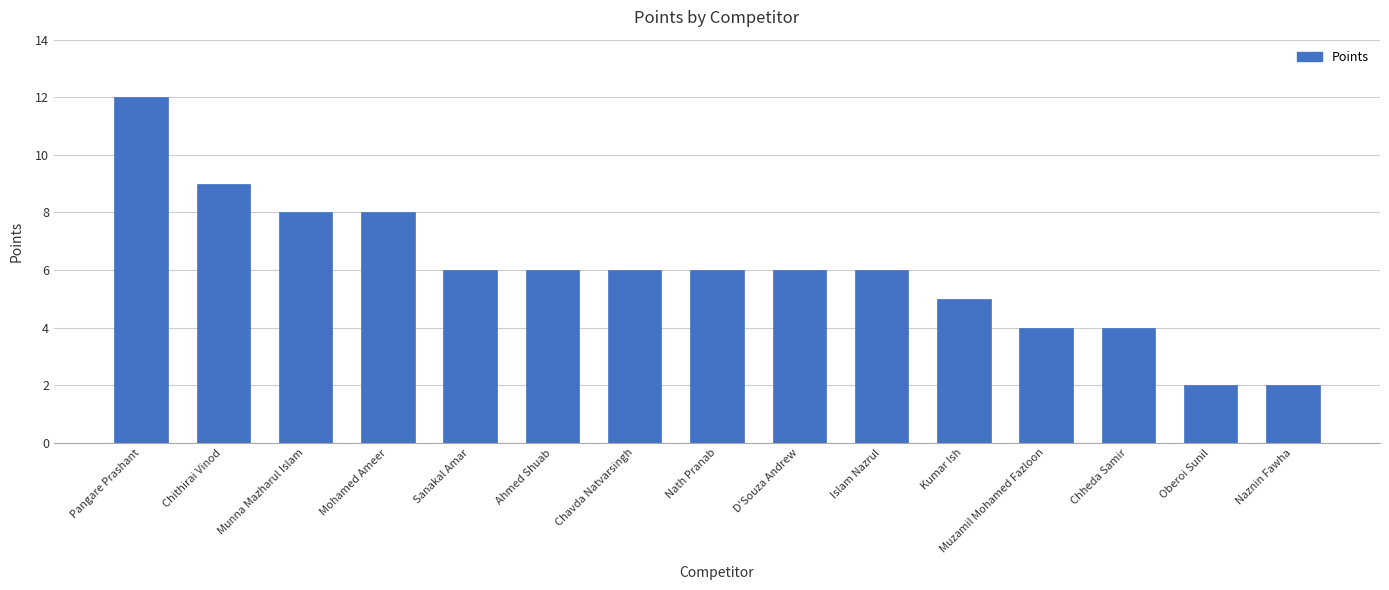

What is the difference between the second highest and second lowest values?

7